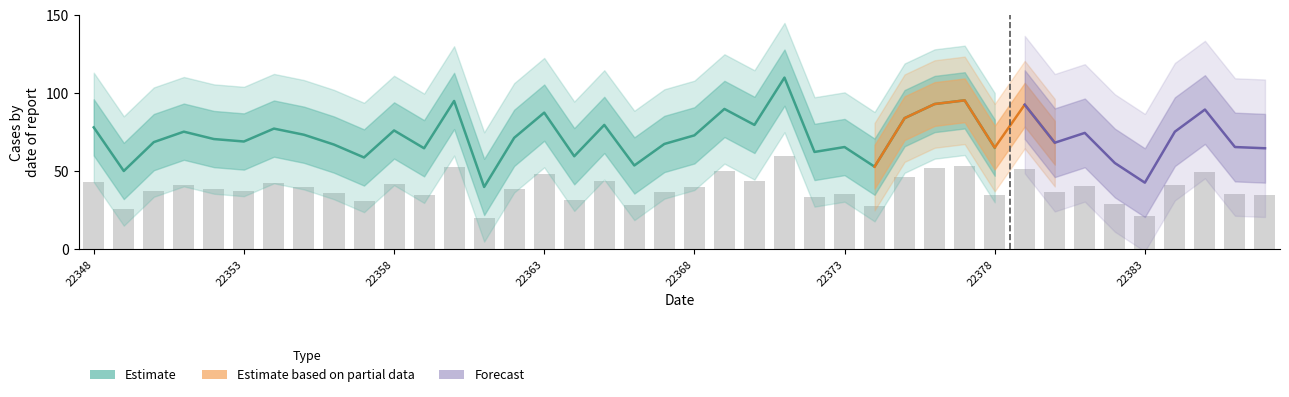

At which label is the value closest to 40?

22355